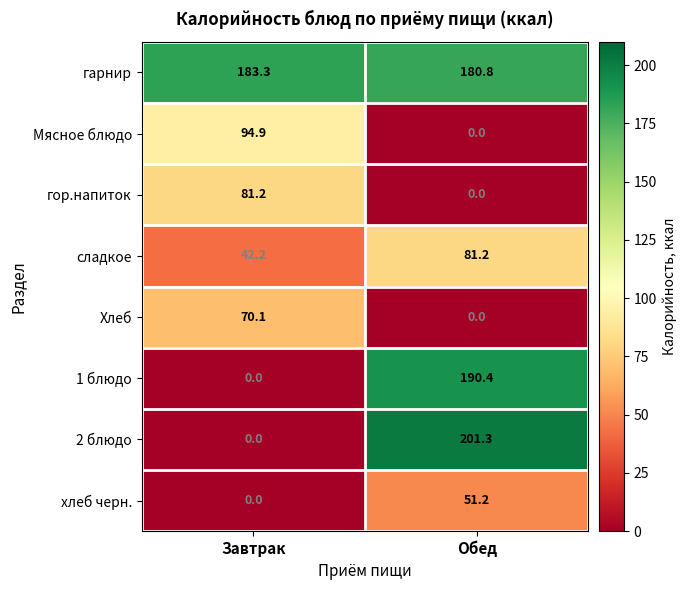

Which series has the largest total across all categories?

гарнир